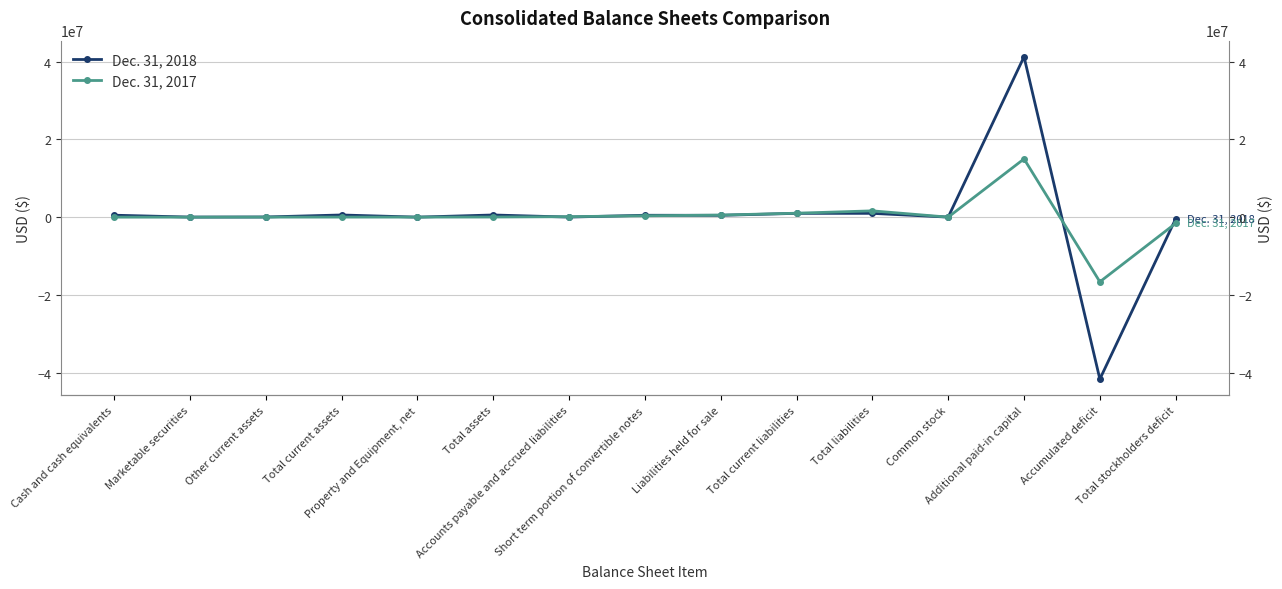

What is the average value of the Dec. 31, 2017 series?

31890